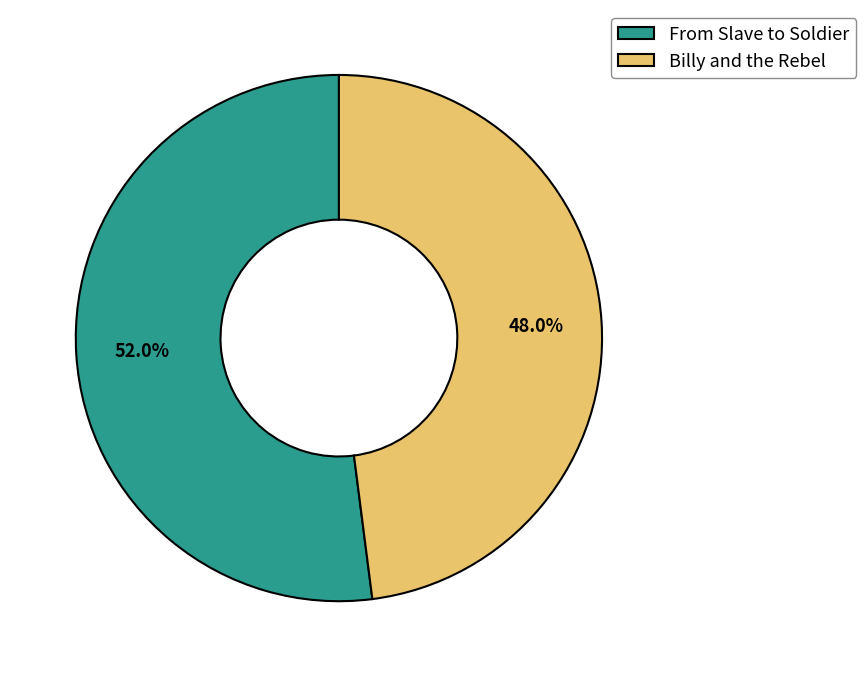

How many slices are in this pie chart?

2